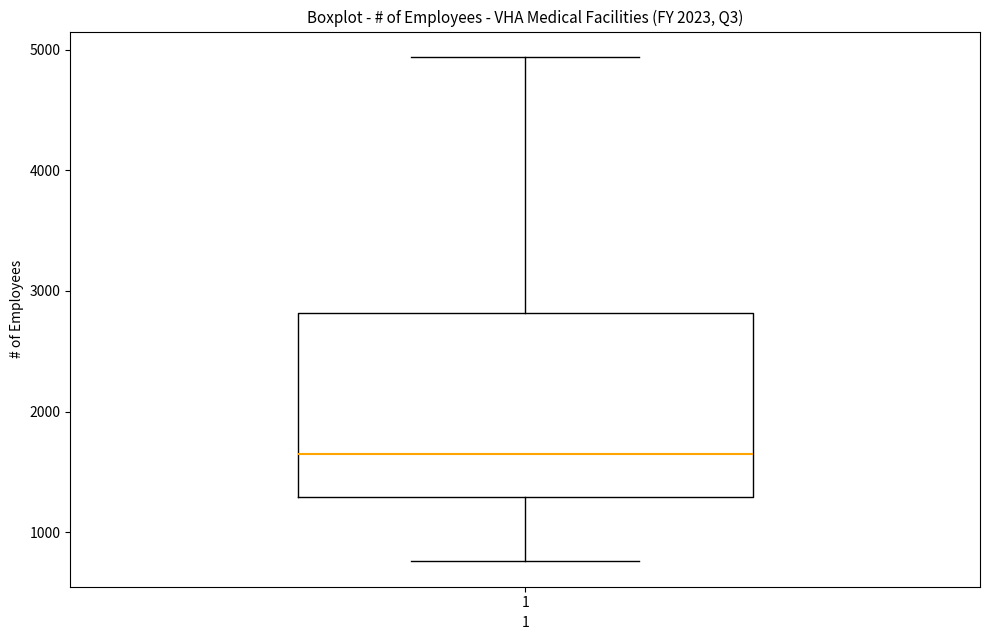

Read this box plot against the y-axis: the position of the median line, the range covered by the box, and the ends of both whiskers. The values are not printed on the chart, so give them approximately, as read against the axis.

median 1600, box 1300 to 2800, whiskers 800 to 4900